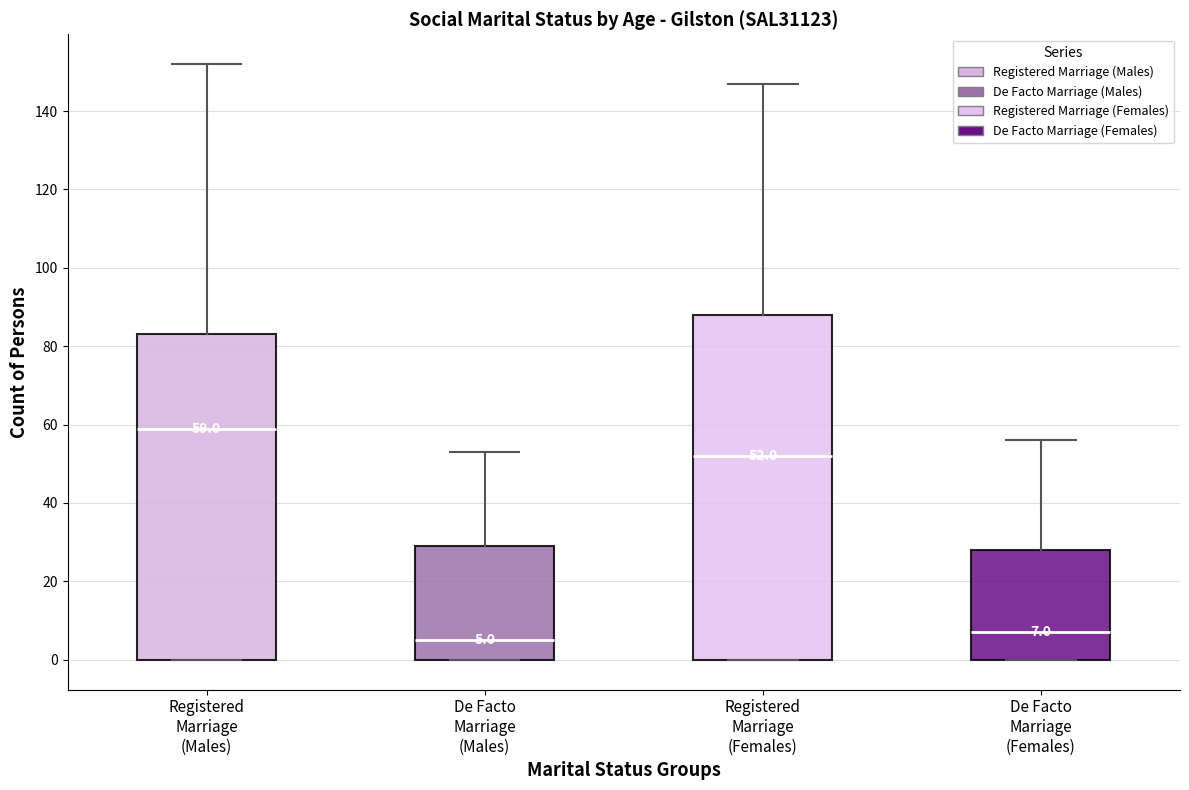

Which box's median line is the highest?

Registered Marriage (Males)